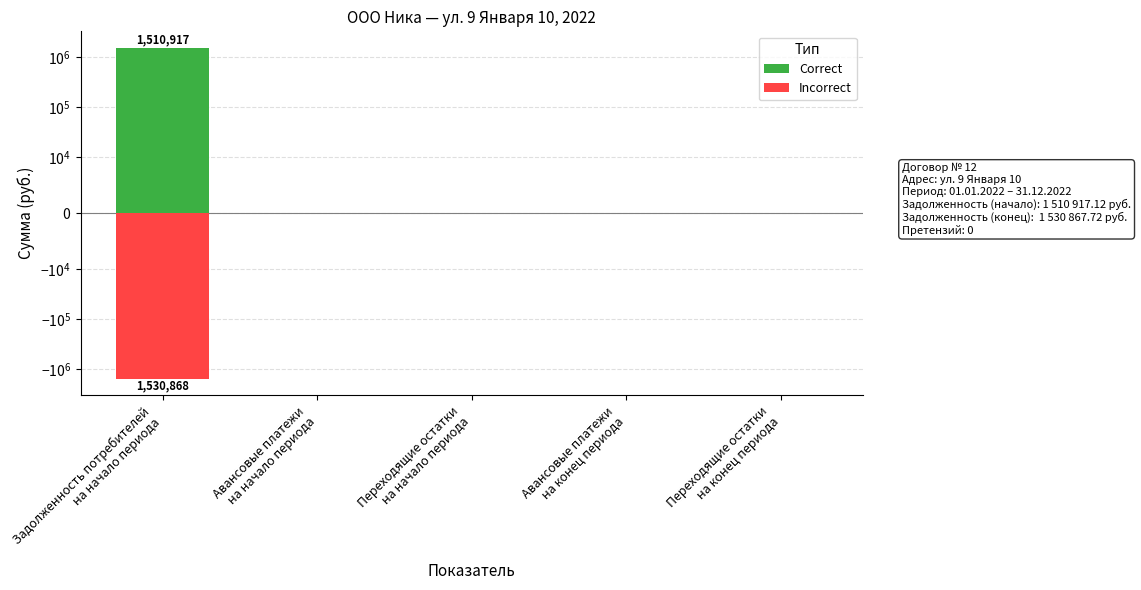

Reading left to right, list all the values displayed in this chart.

Correct: 1510917.1	0.0	0.0	0.0	0.0
Incorrect: -1530867.7	0.0	0.0	0.0	0.0